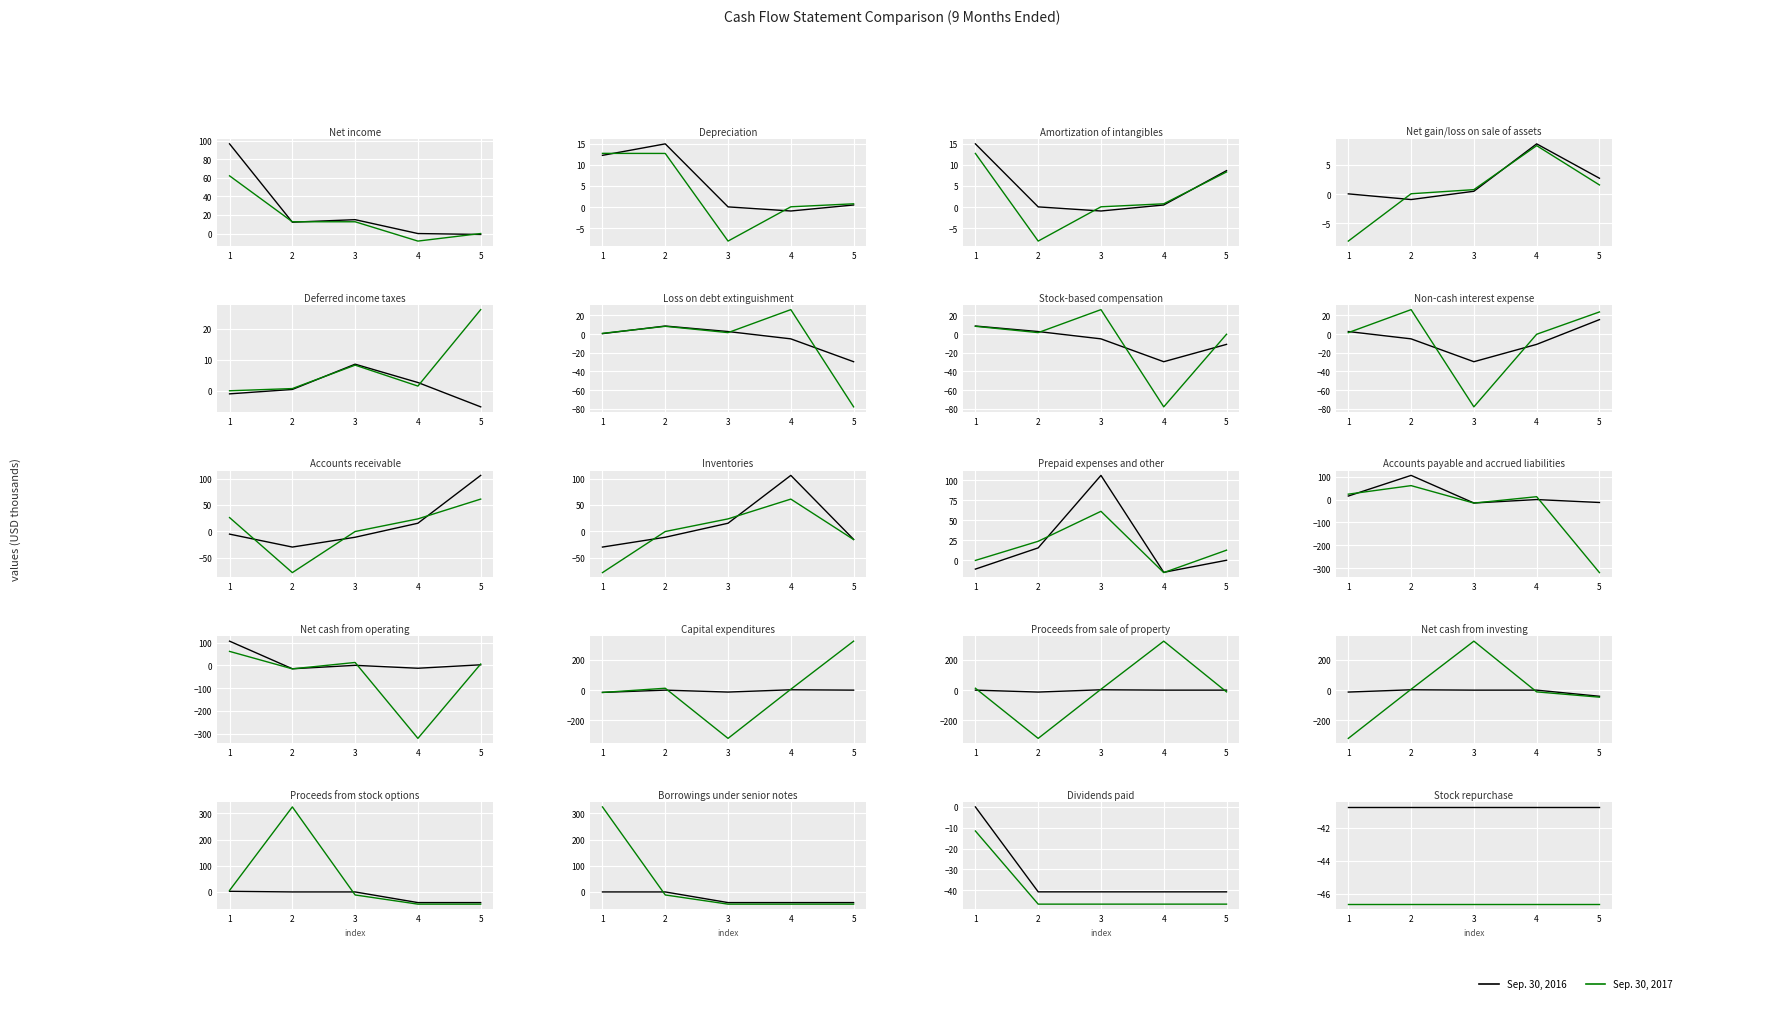

Is this an area chart (filled region under the line)?

No